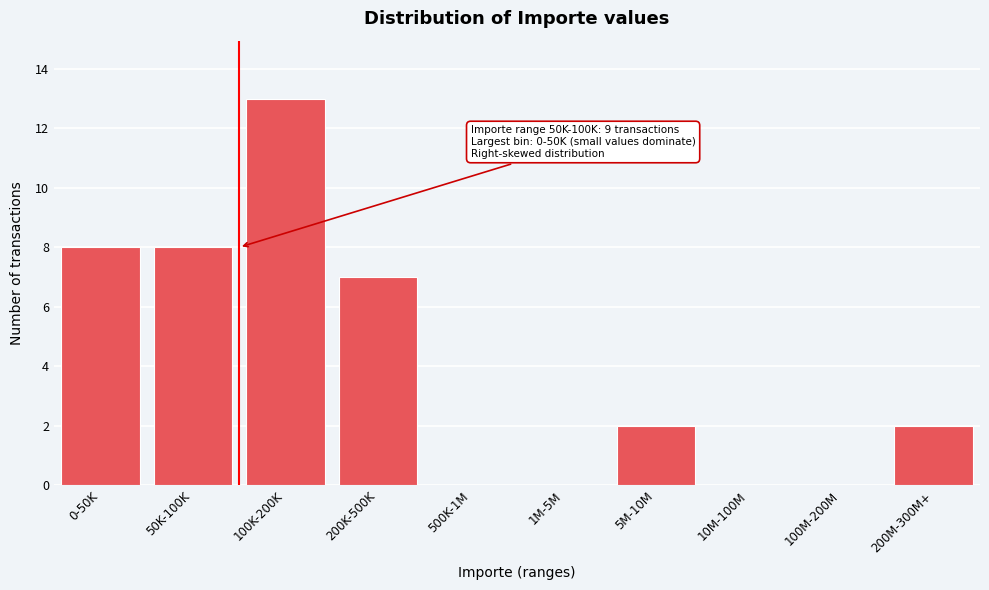

Reading left to right, transcribe all the data shown in this chart.

0-50K=8	50K-100K=8	100K-200K=13	200K-500K=7	500K-1M=0	1M-5M=0	5M-10M=2	10M-100M=0	100M-200M=0	200M-300M+=2